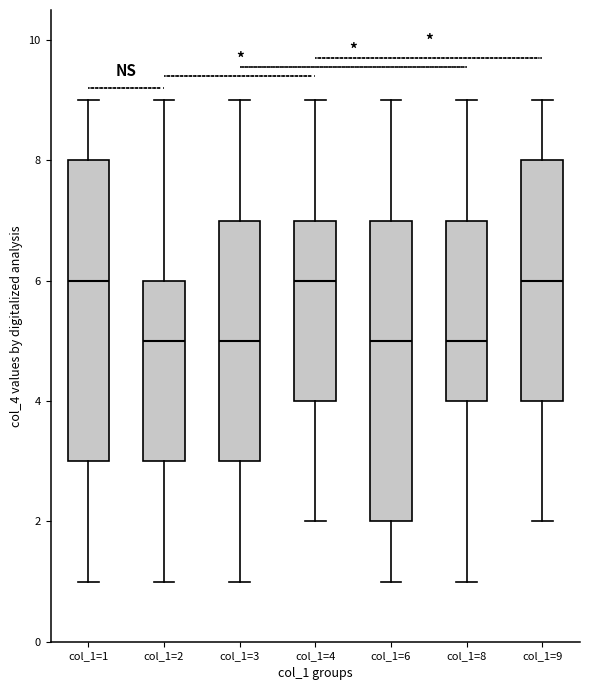

Where is the upper edge of the box for col_1=2 on the y-axis? The values are not printed on the chart, so give them approximately, as read against the axis.

6